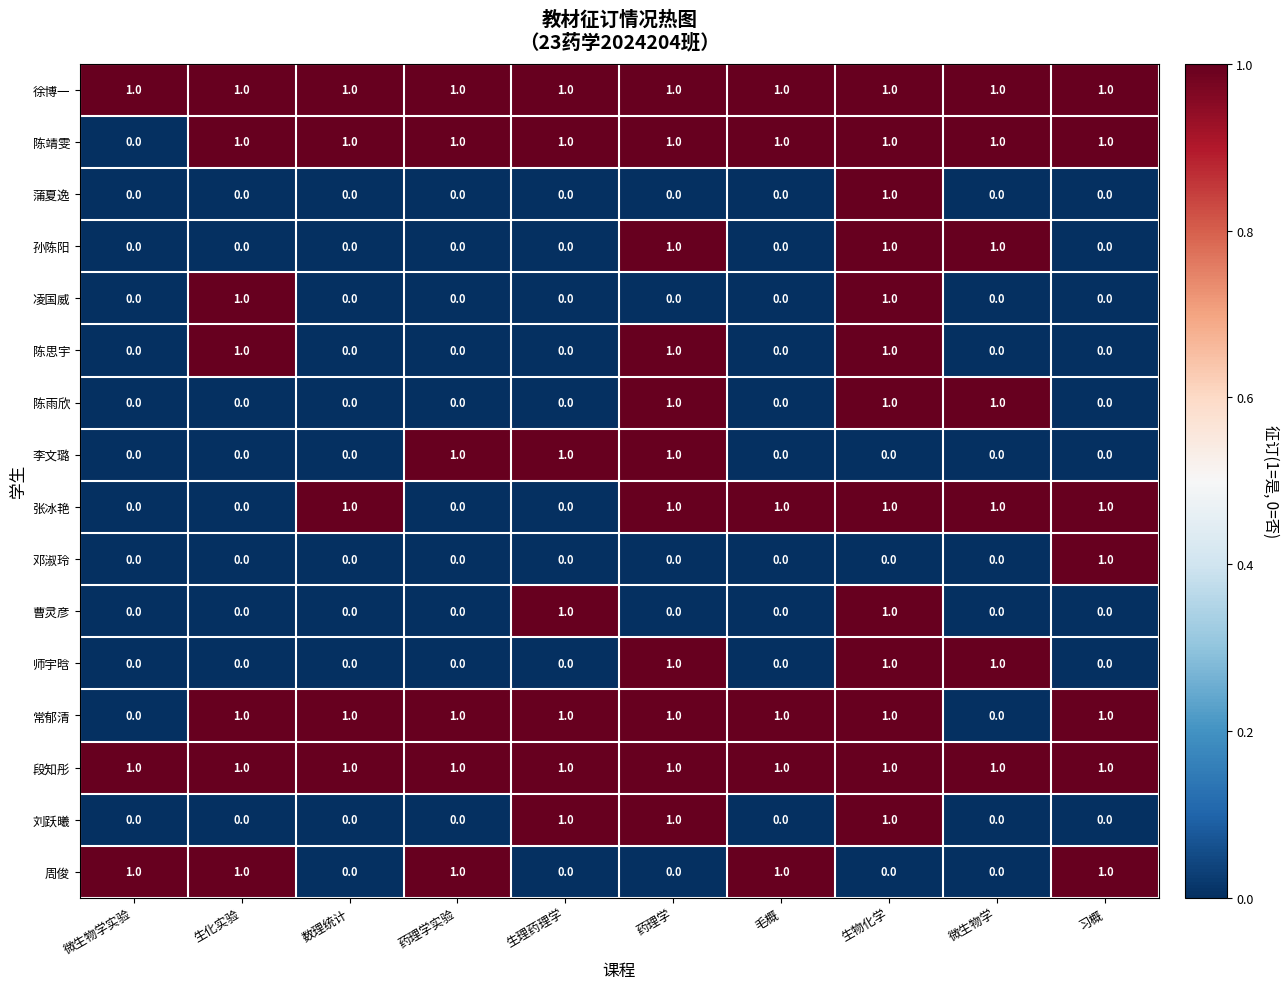

What is the sum of all 陈雨欣 values?

3